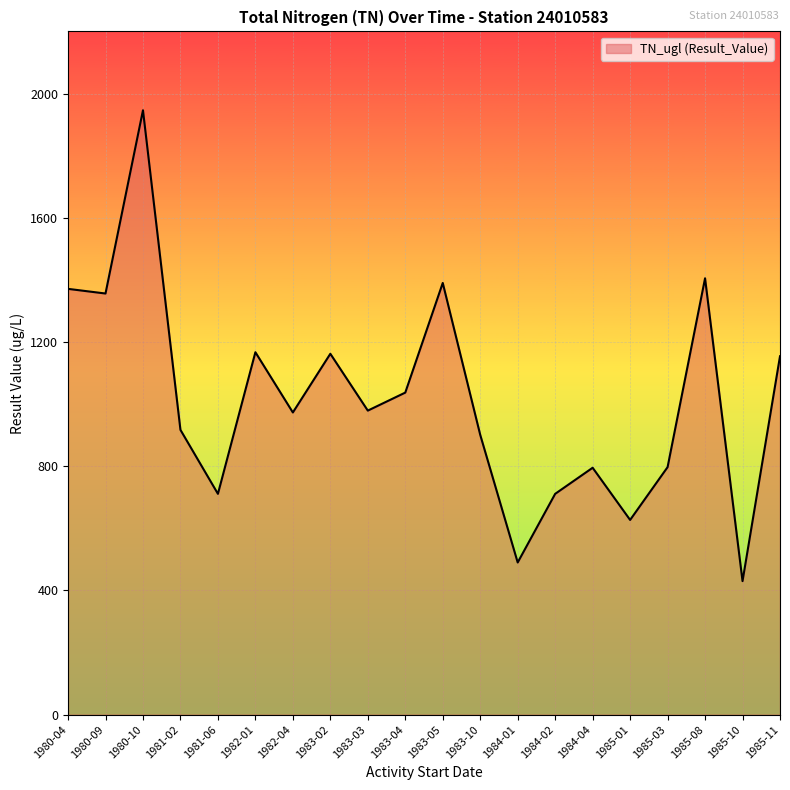

What is the ratio of the value at 1983-04 to the value at 1983-10?

1.2